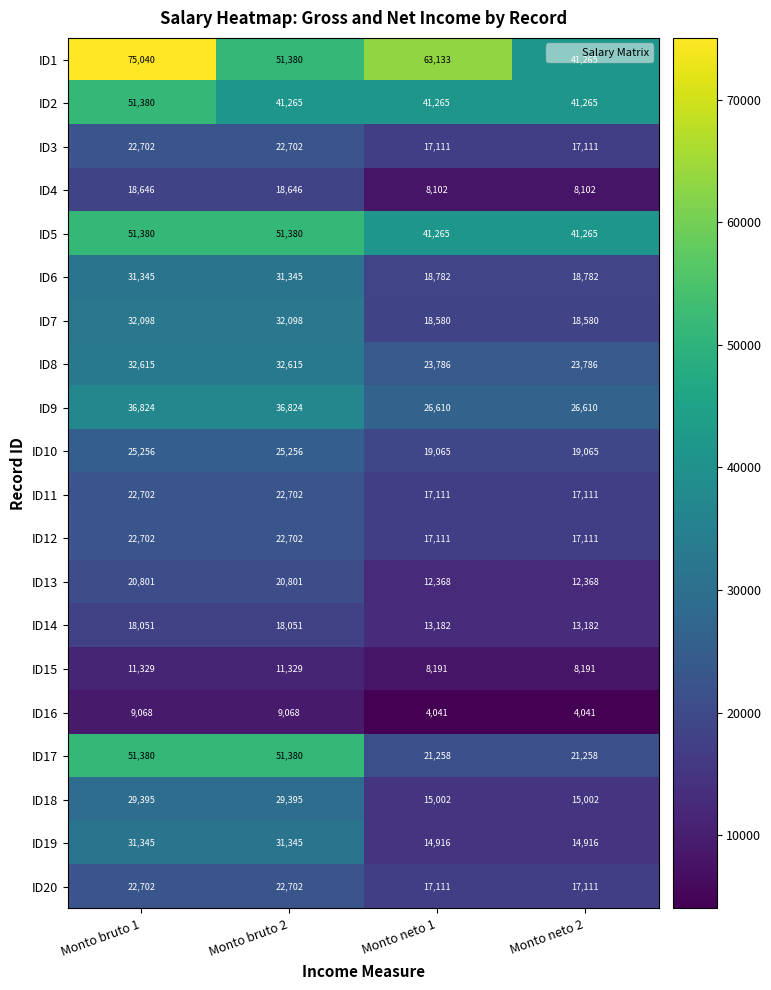

What is the average value of the ID6 series?

25064